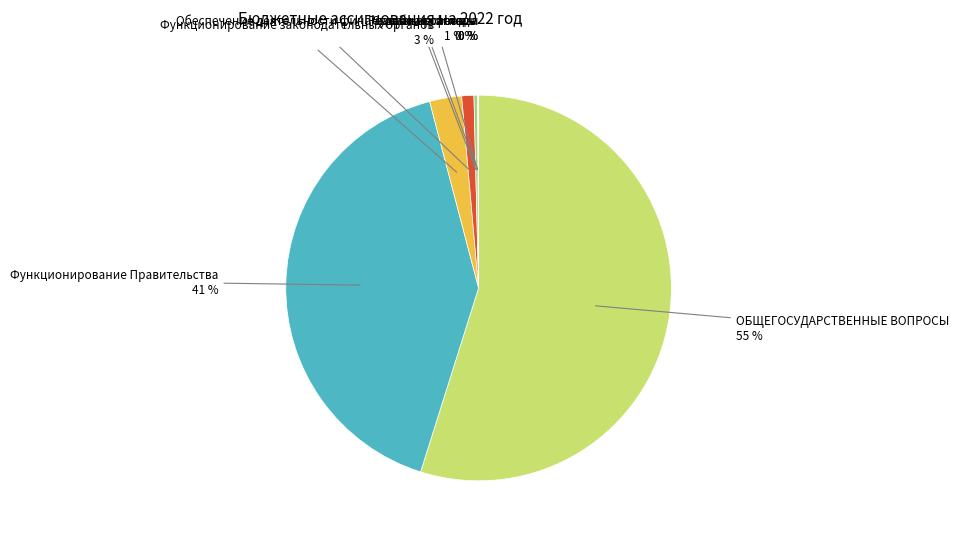

Is there any slice that represents more than half of the pie?

Yes